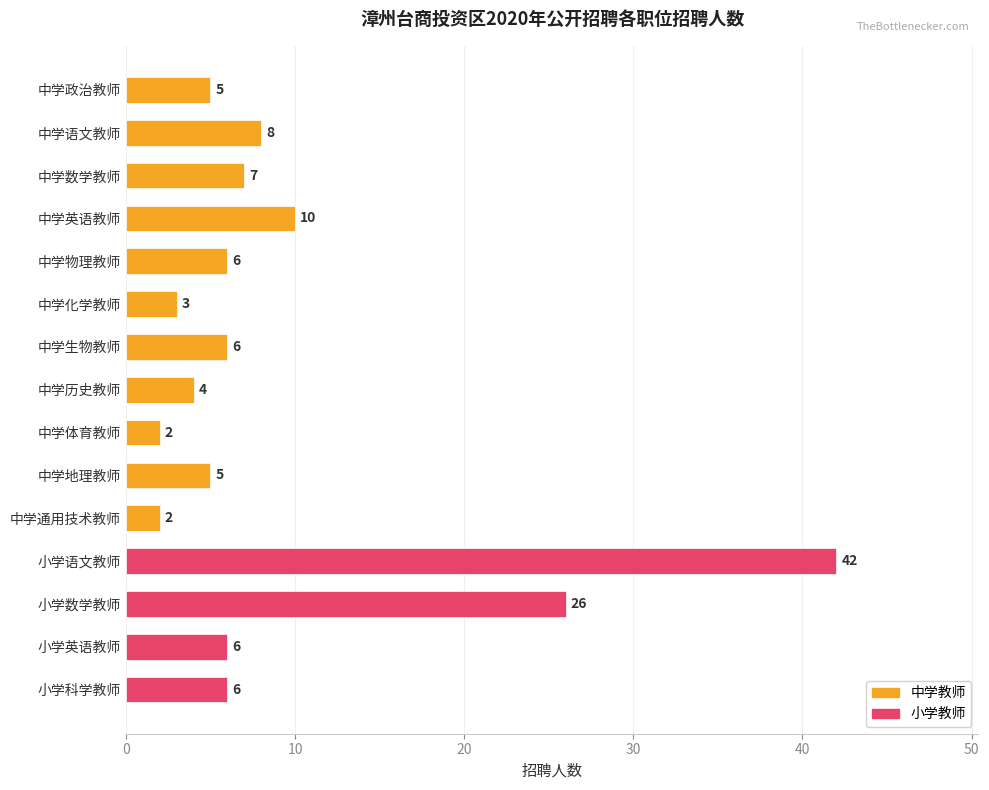

Is it true that the value at 小学科学教师 is 6?

True